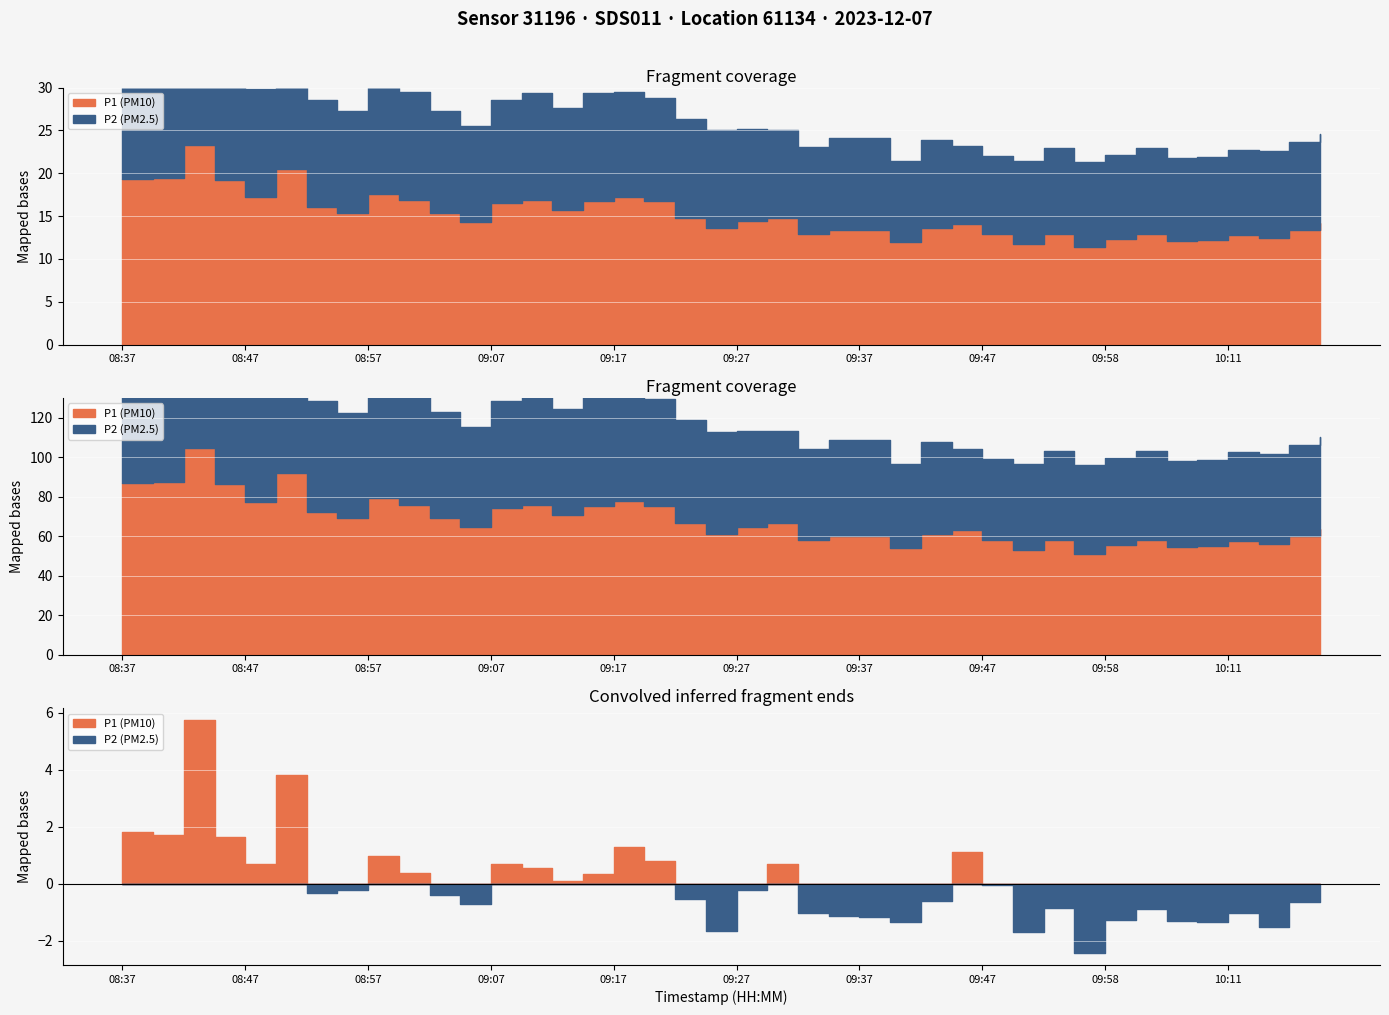

At which category does P1 reach its first local peak?

08:42